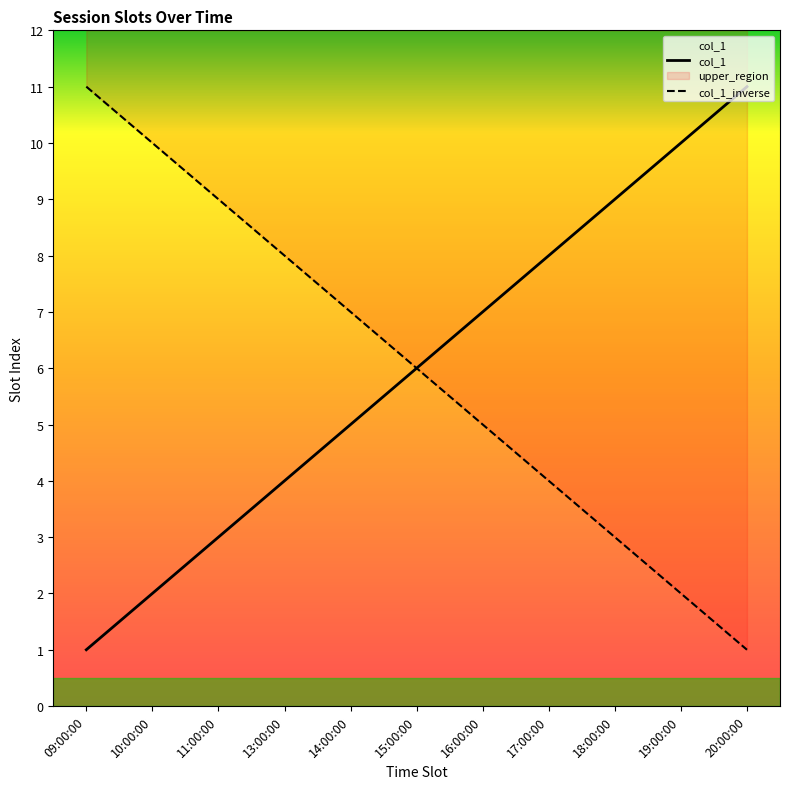

True or false: col_1_inverse has more than 2 interior local peaks.

False